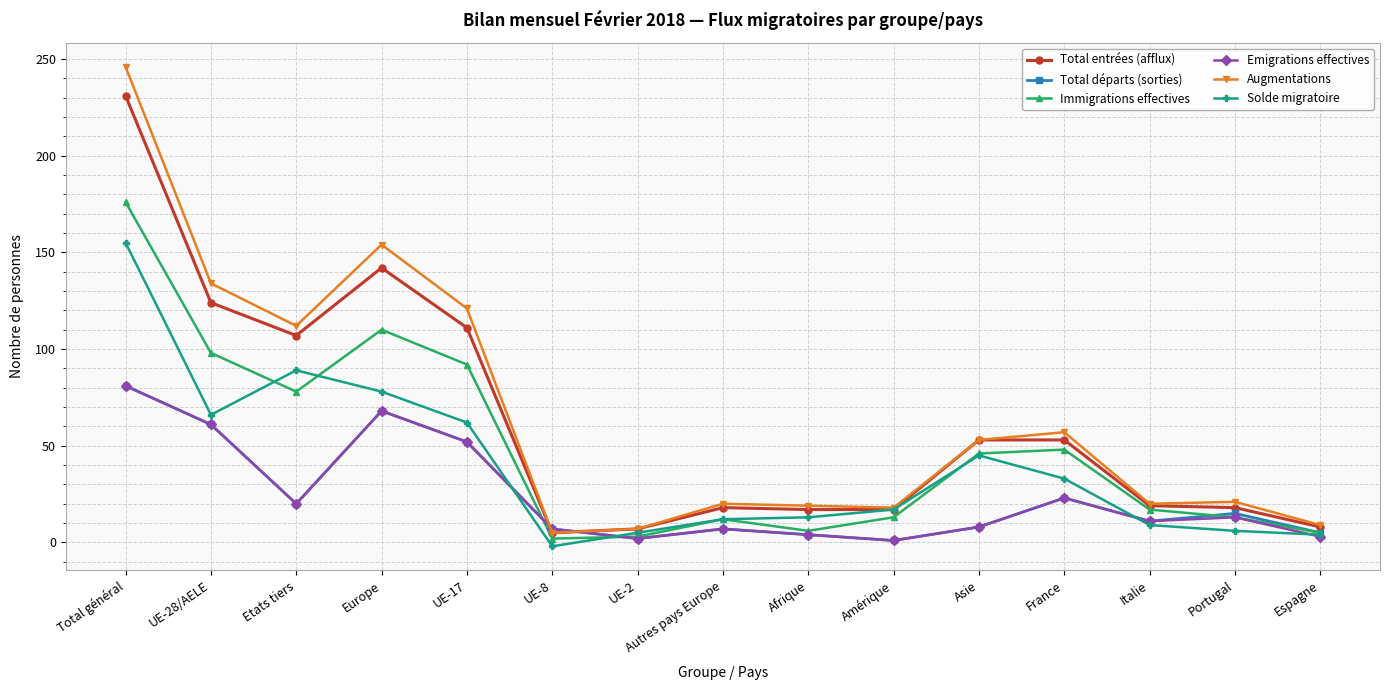

Which series has the largest range (max minus min)?

Augmentations